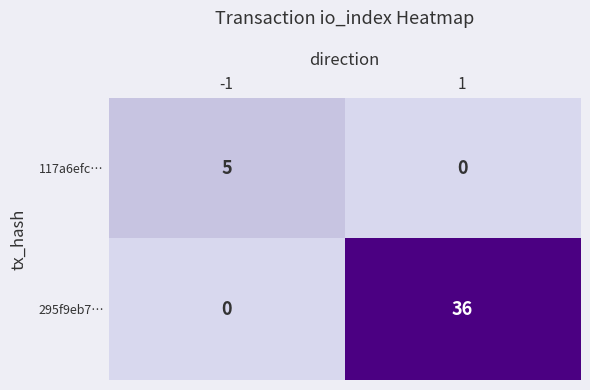

The 295f9eb7… series shows 0 at -1. True or false?

True